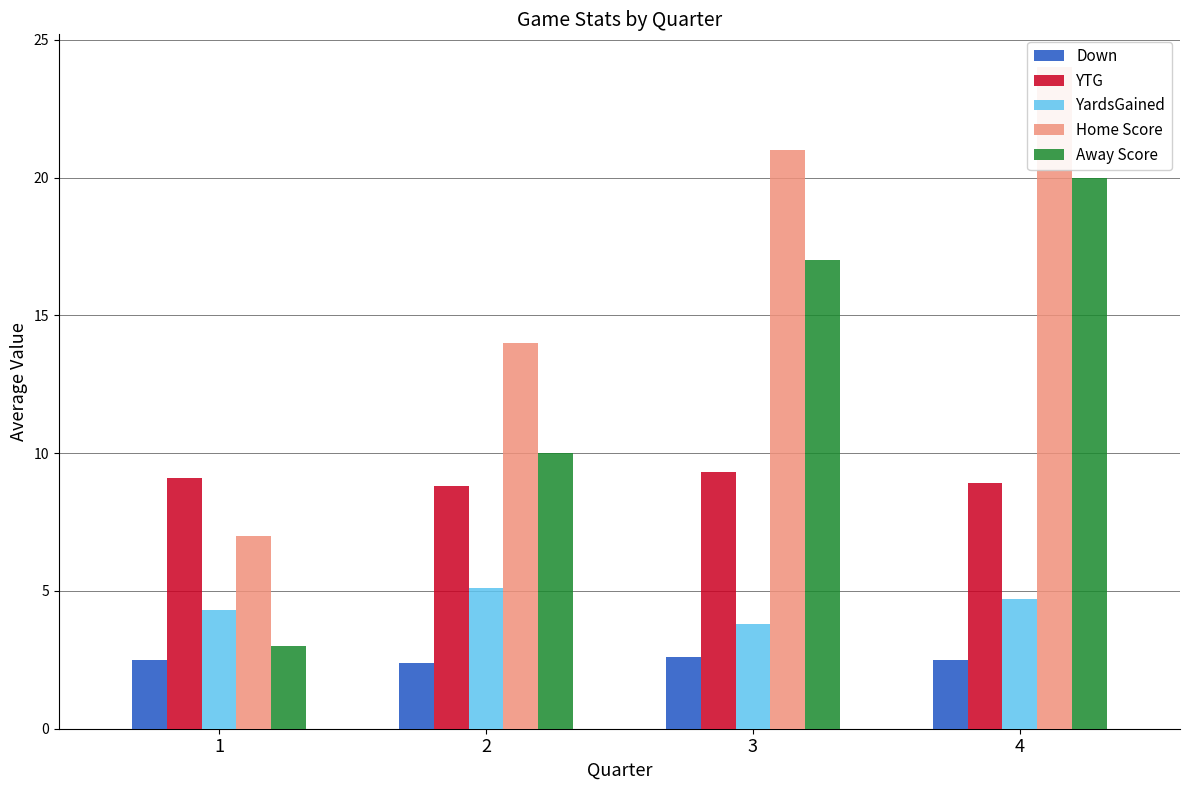

Which series changed the most between 1 and 4?

Home Score